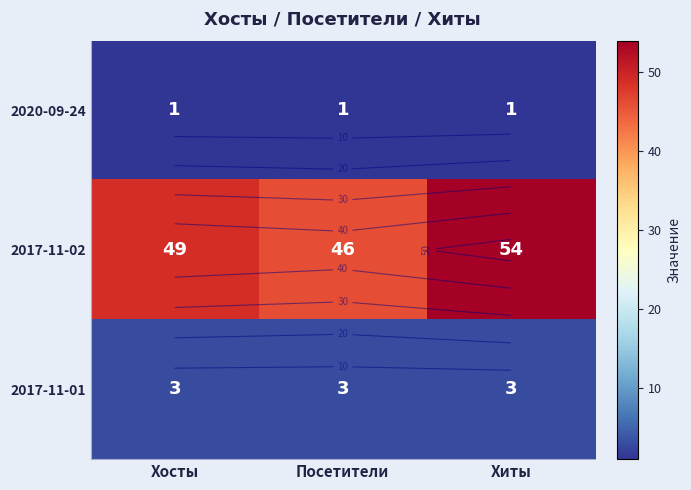

What is the sum of the 2017-11-01 values at Хиты and Посетители?

6